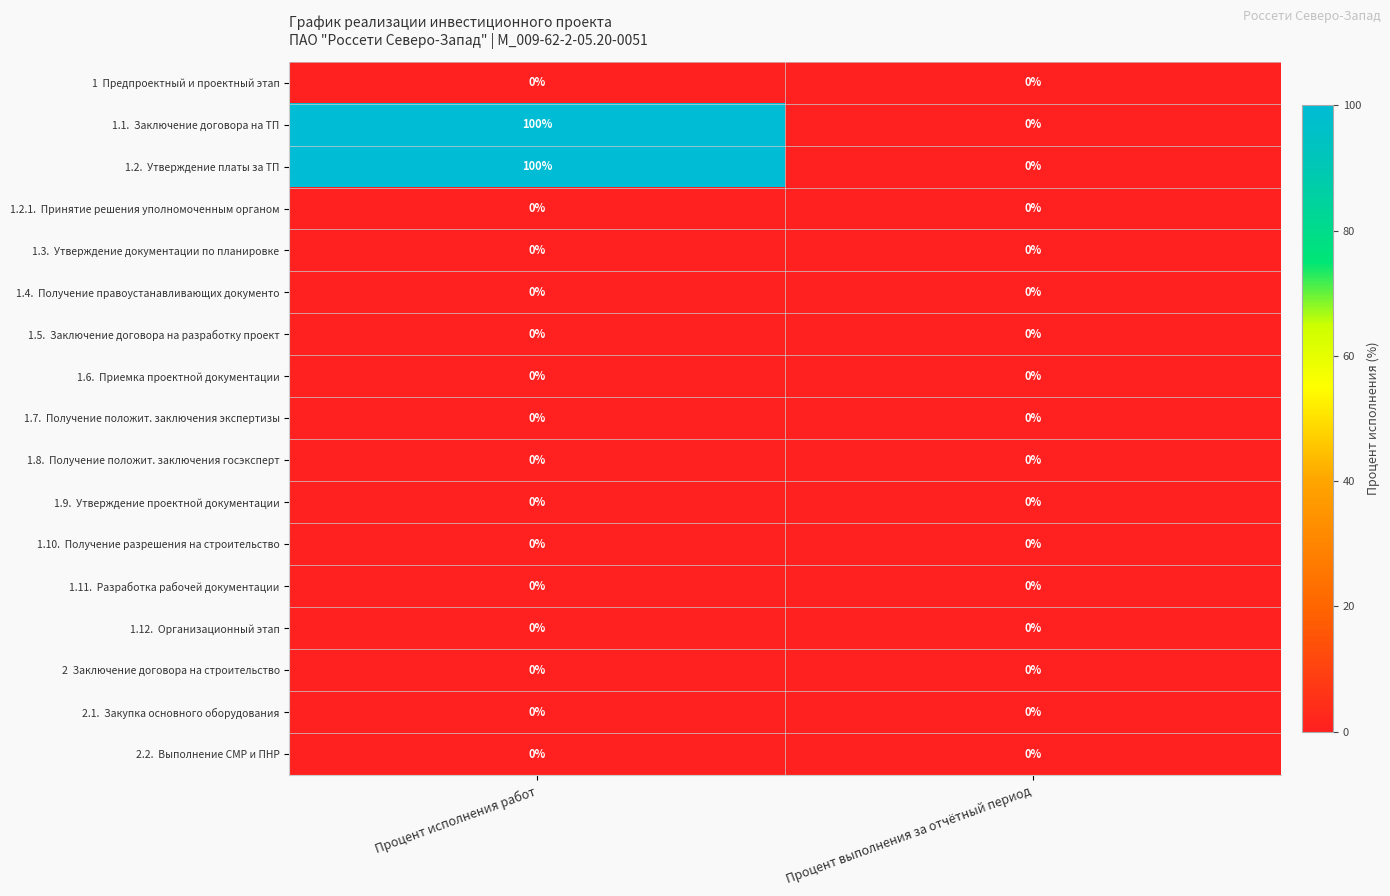

What is the difference between the highest and lowest values at Процент исполнения работ?

100